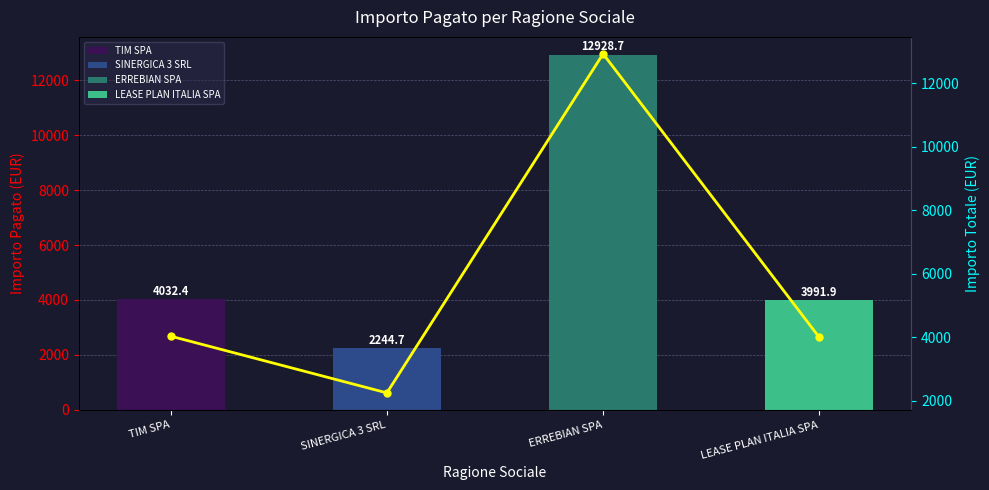

What is the minimum value shown in the chart?

2244.7